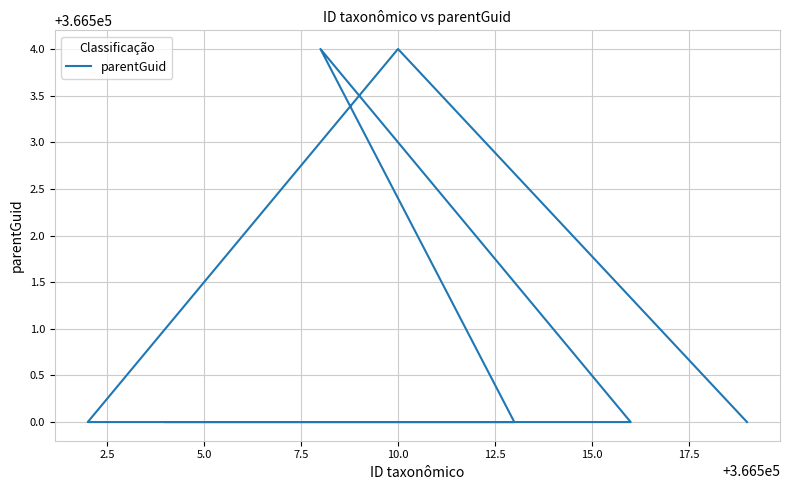

True or false: the data shows 76744 at 5.0.

False